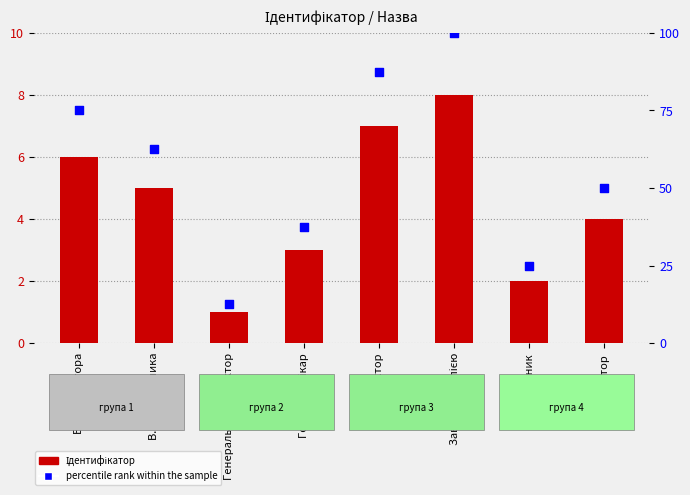

Which series contains the lowest Y value?

Ідентифікатор